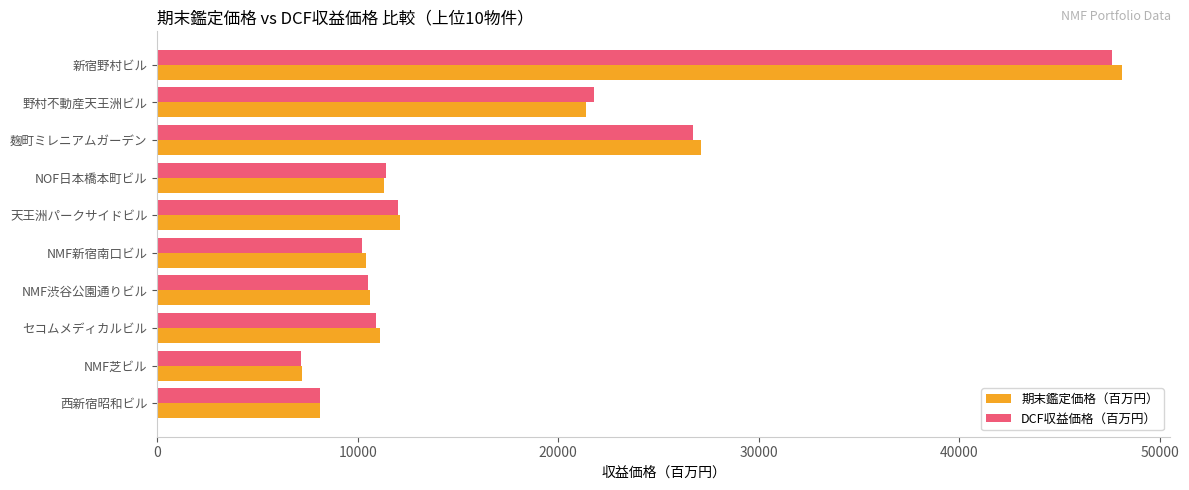

List the series in order of their peak value, lowest first.

DCF収益価格（百万円）, 期末鑑定価格（百万円）